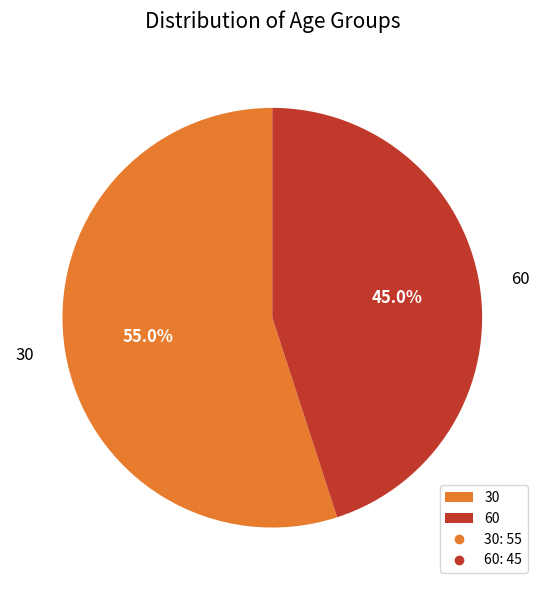

Count the number of slices in the pie.

2